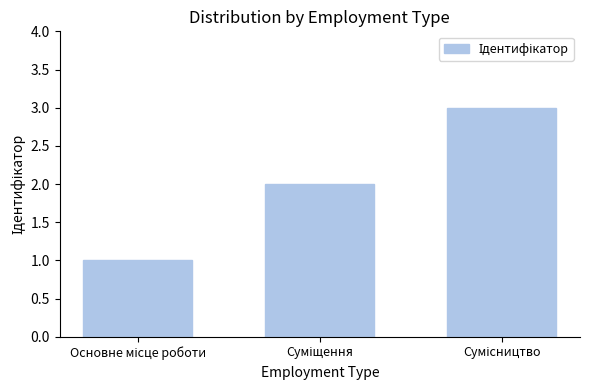

What is the maximum value shown in the chart?

3